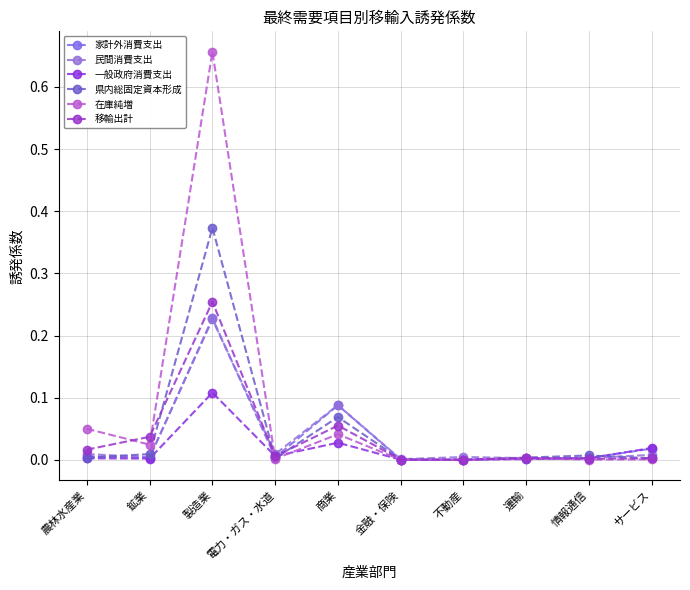

True or false: 民間消費支出 and 移輸出計 cross at least once.

True